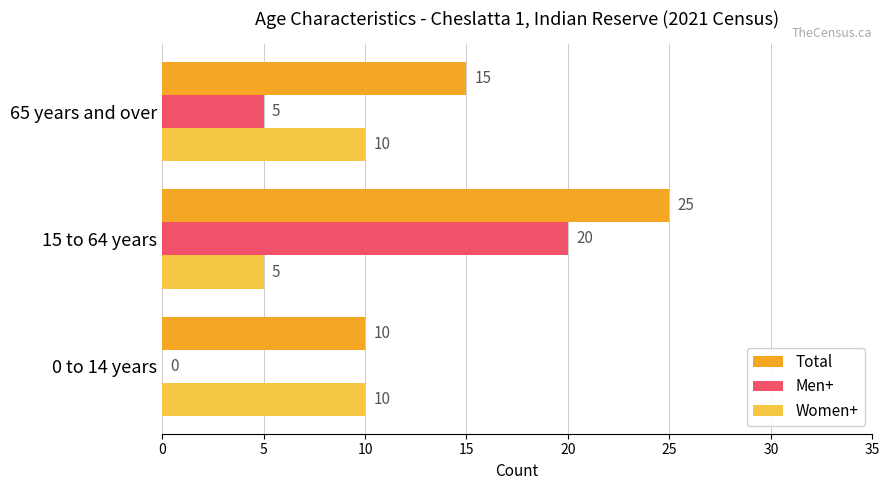

What is the greatest value displayed?

25